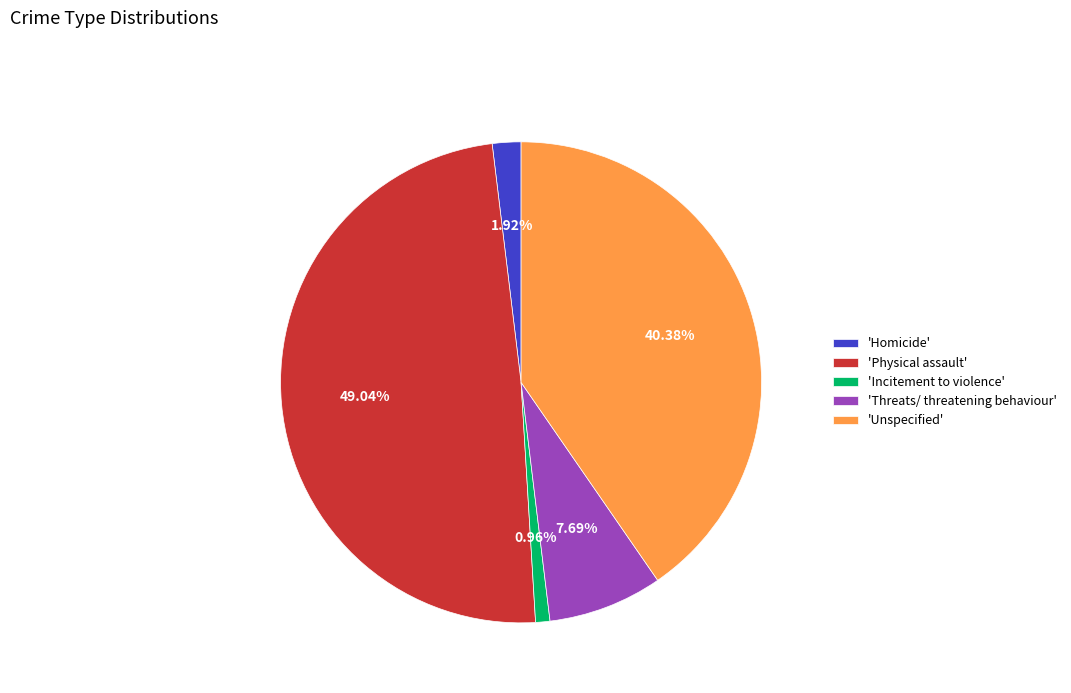

Combined, do 'Homicide' and 'Threats/ threatening behaviour' account for over 50%?

No